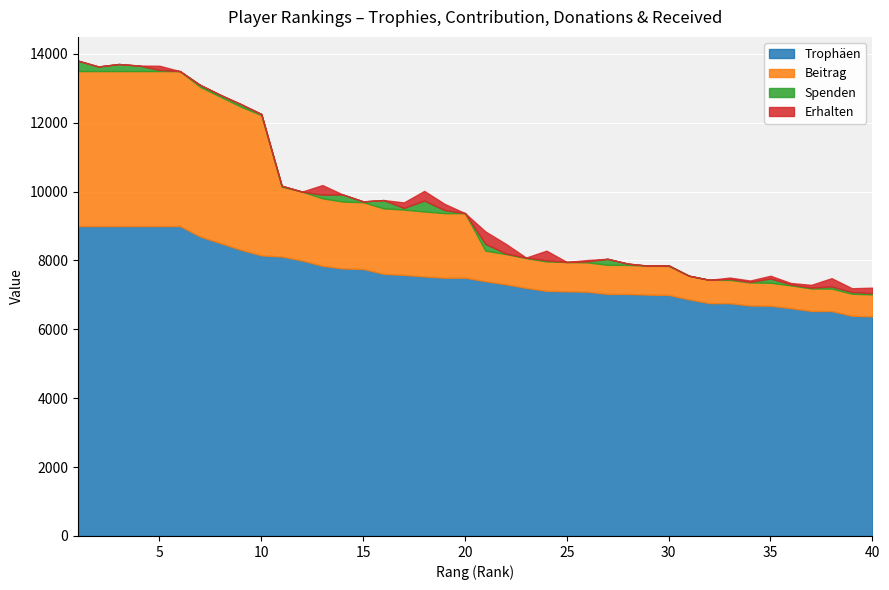

What is the difference between the Erhalten values at 24 and 23?

280